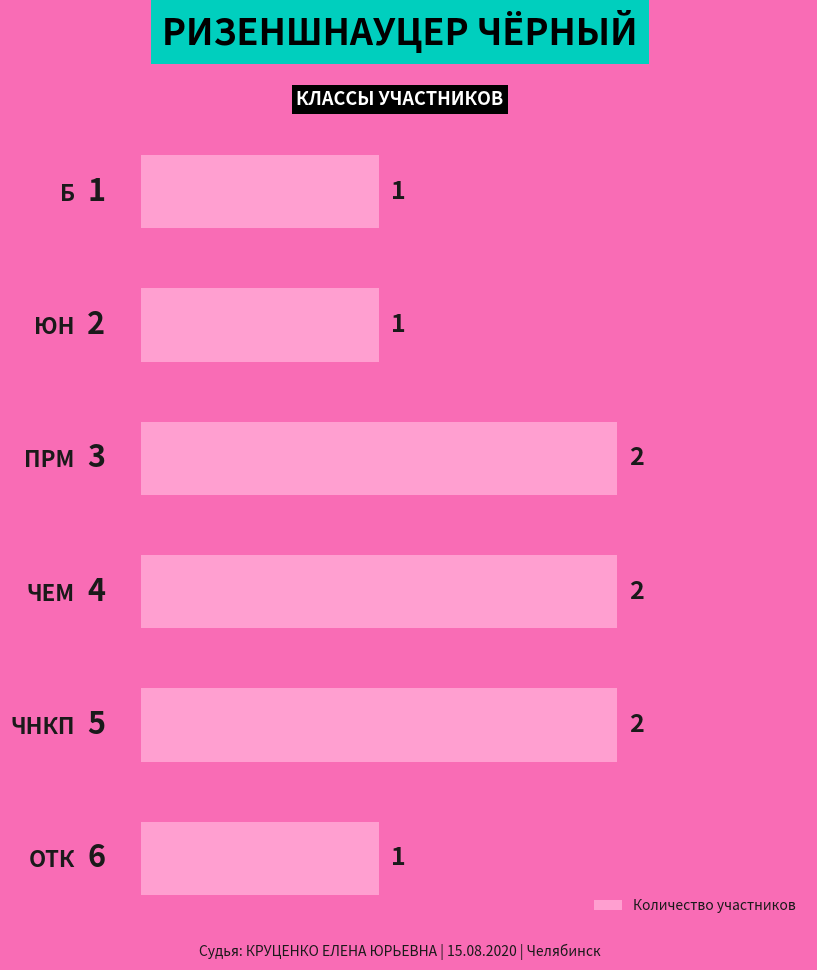

What is the sum of all values?

9